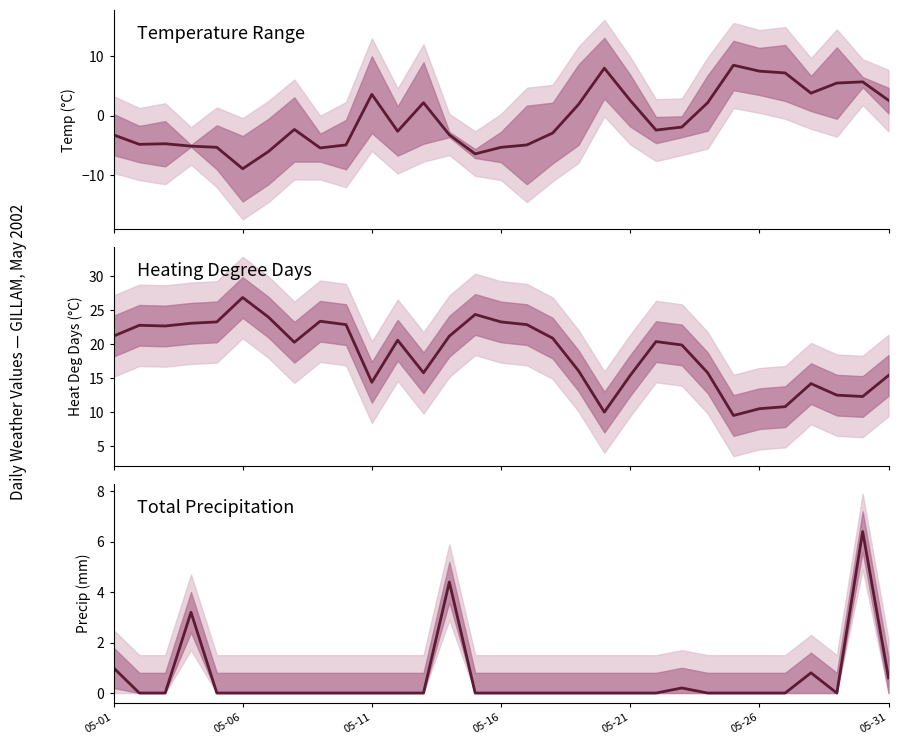

Reading left to right, extract all data points from this chart.

Mean Temp (C): -3.2	-4.8	-4.7	-5.1	-5.3	-8.9	-6.0	-2.3	-5.4	-4.9	3.6	-2.6	2.2	-3.2	-6.4	-5.3	-4.9	-2.9	1.9	8.0	2.6	-2.4	-1.9	2.2	8.5	7.5	7.2	3.8	5.5	5.7	2.6
Heat Deg Days (C): 21.2	22.8	22.7	23.1	23.3	26.9	24.0	20.3	23.4	22.9	14.4	20.6	15.8	21.2	24.4	23.3	22.9	20.9	16.1	10.0	15.4	20.4	19.9	15.8	9.5	10.5	10.8	14.2	12.5	12.3	15.4
Total Precip (mm): 1.0	0.0	0.0	3.2	0.0	0.0	0.0	0.0	0.0	0.0	0.0	0.0	0.0	4.4	0.0	0.0	0.0	0.0	0.0	0.0	0.0	0.0	0.2	0.0	0.0	0.0	0.0	0.8	0.0	6.4	0.6